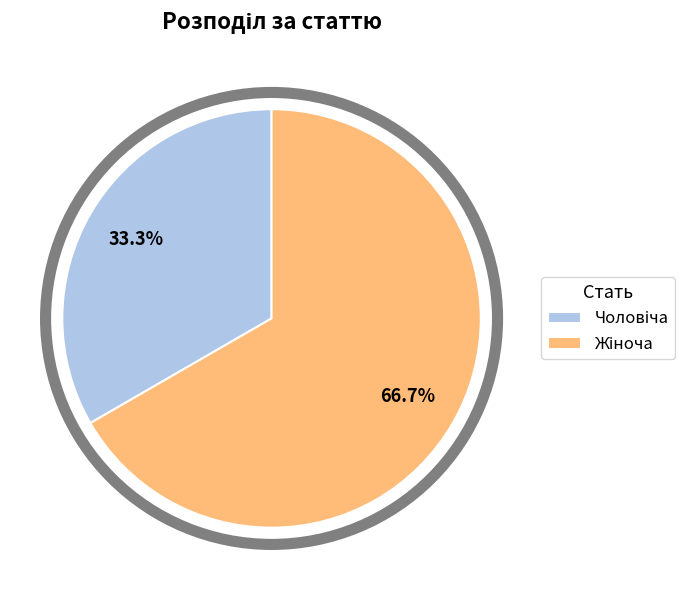

Is there a majority slice in this chart?

Yes